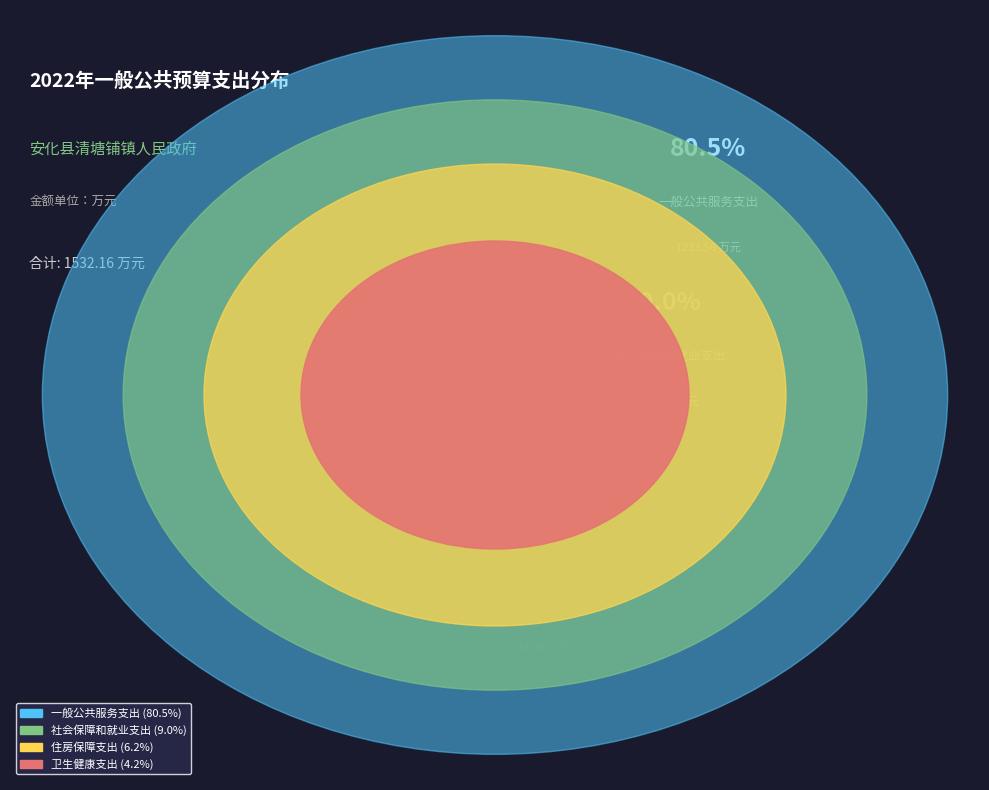

Rank the categories by value from lowest to highest.

卫生健康支出, 住房保障支出, 社会保障和就业支出, 一般公共服务支出